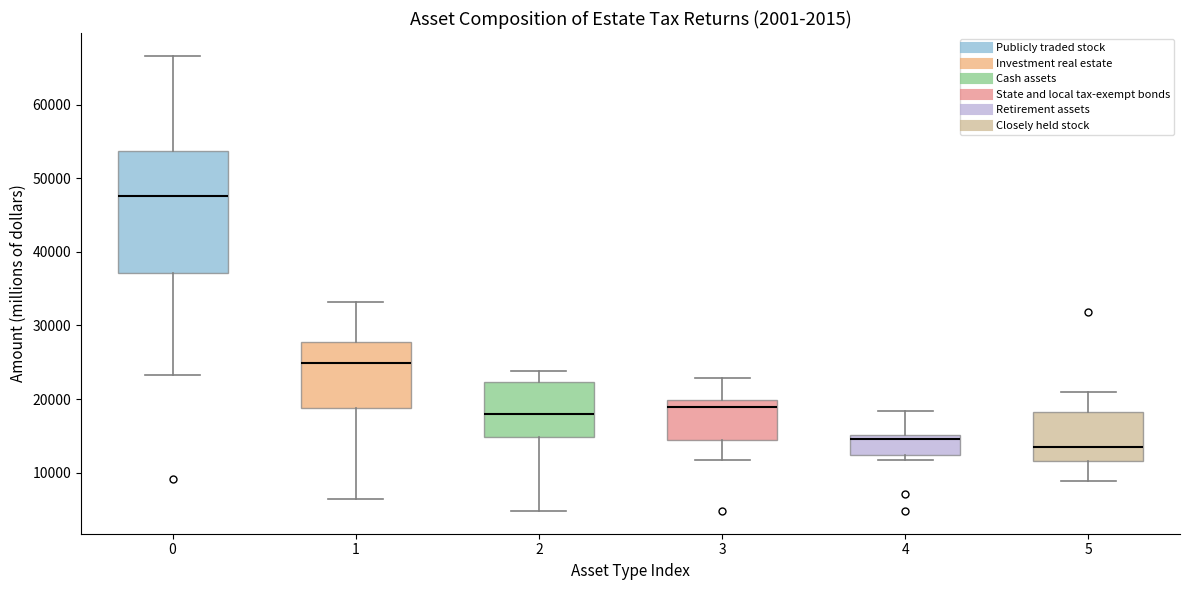

Which box is the tallest, from its lower edge to its upper edge?

0